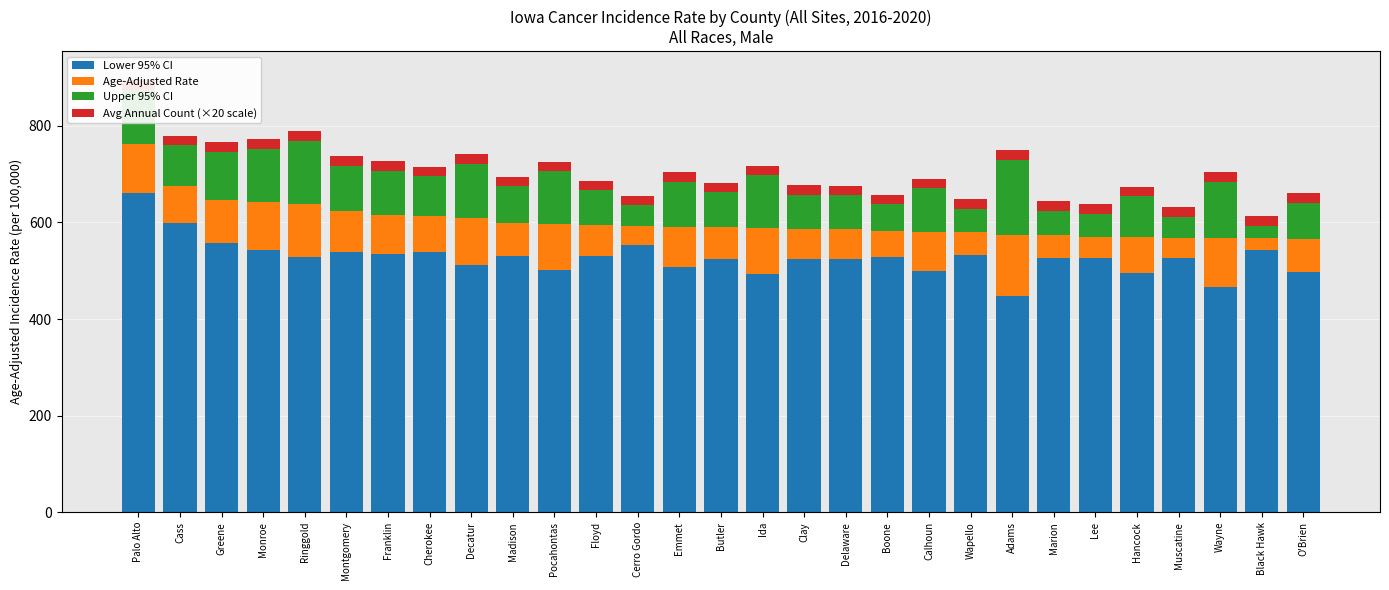

What is the average value of the Avg Annual Count (×20 scale) series?

20.0